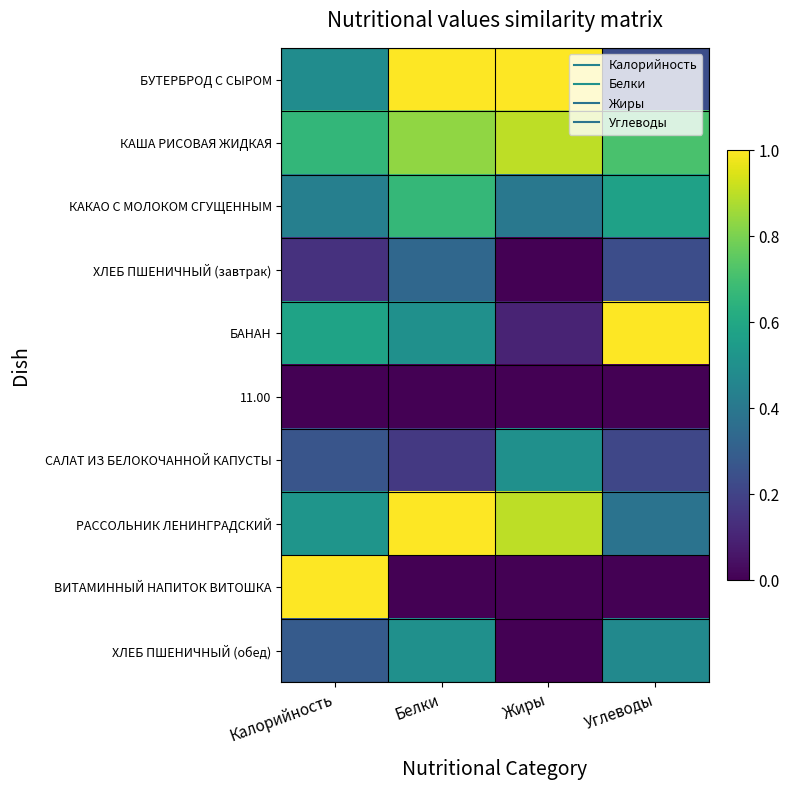

At how many categories does at least one series exceed 0?

4